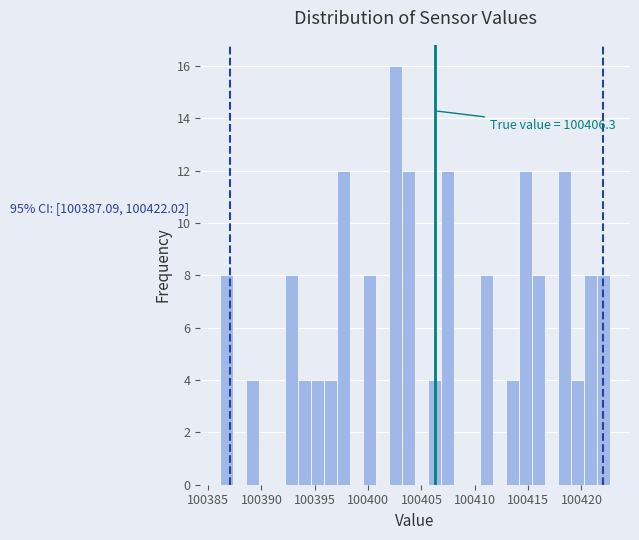

Read against the x-axis, roughly where is the centre of the tallest bar?

100402.5